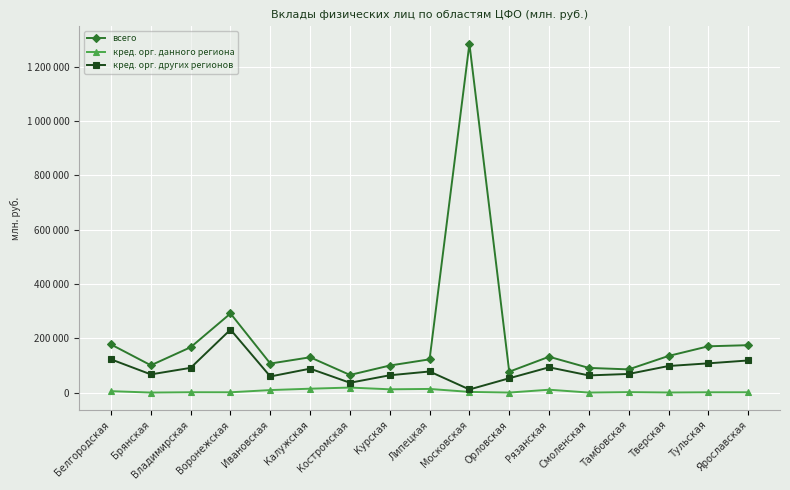

Does the chart have visible grid lines?

Yes